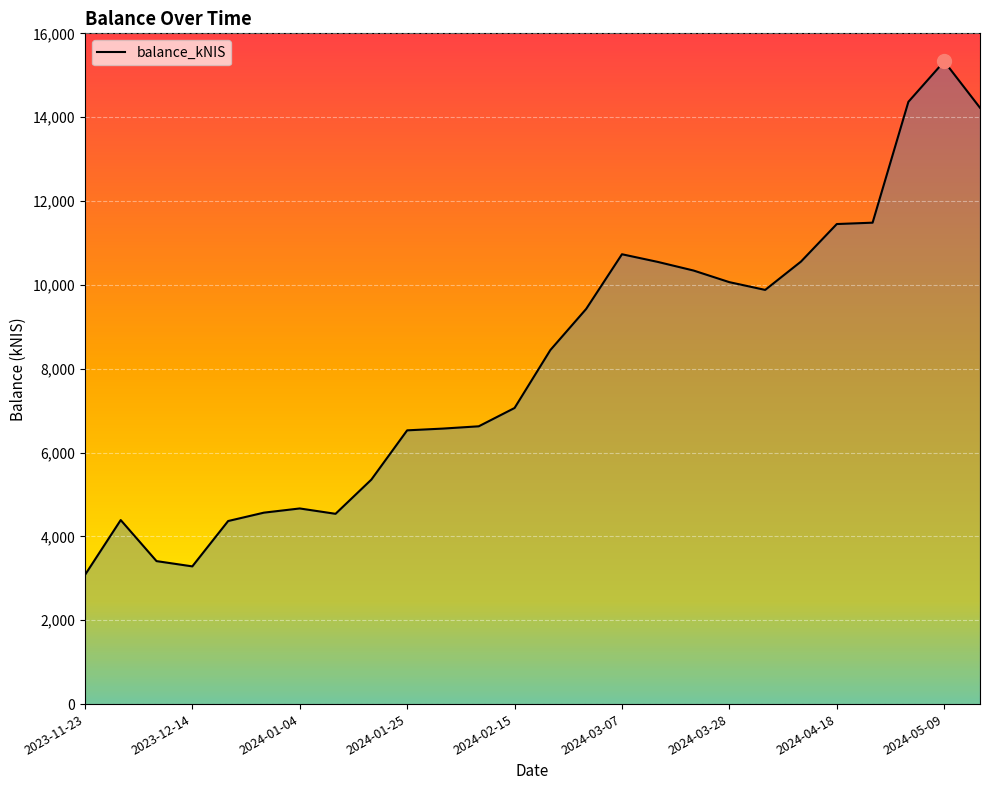

What is the difference between the maximum and minimum values?

12251.9